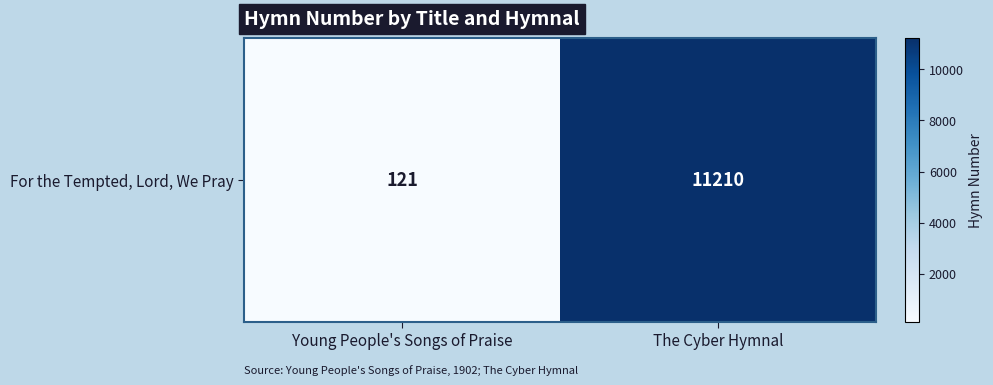

The chart shows a value of 17930 at The Cyber Hymnal. True or false?

False